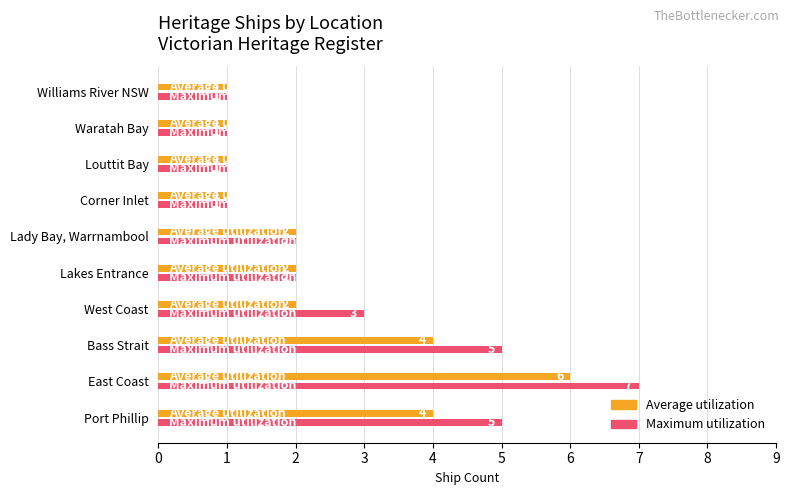

What is the sum of the Average utilization values at Williams River NSW and Lakes Entrance?

3